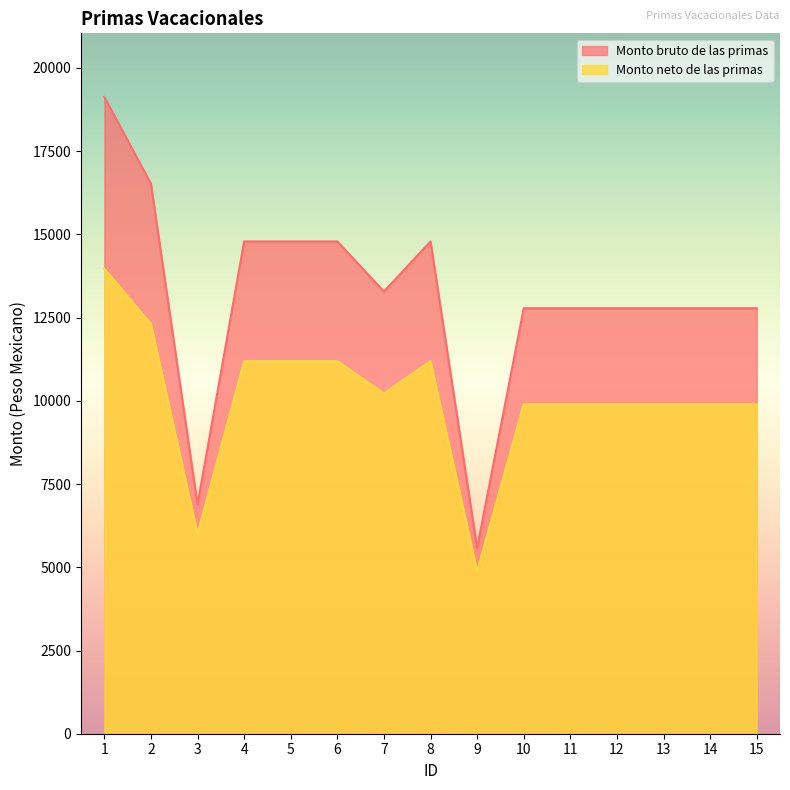

Rank the series by their maximum value, from lowest to highest.

Monto neto de las primas, Monto bruto de las primas